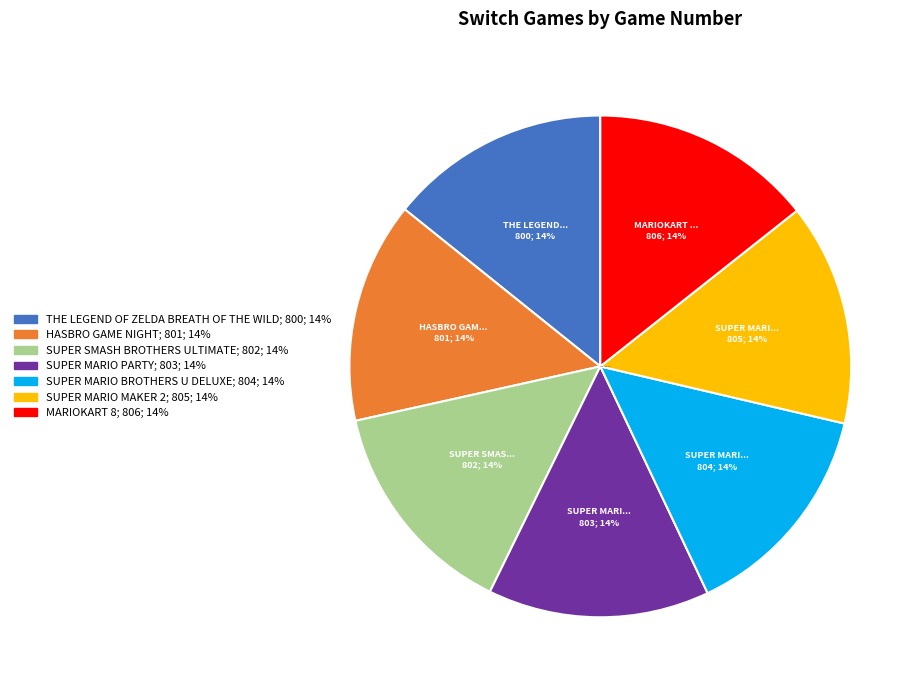

Is there any slice that represents more than half of the pie?

No